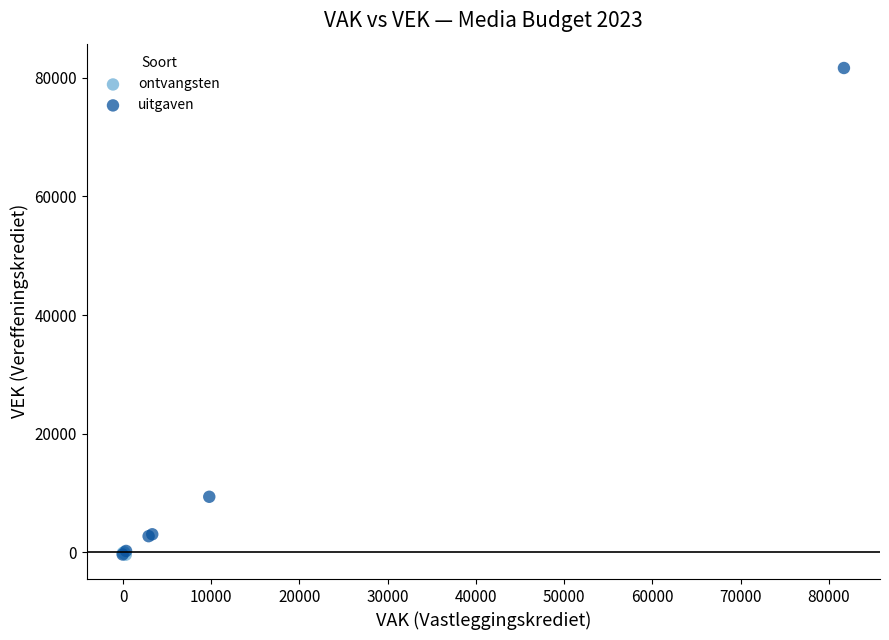

Which series has the widest spread of Y values?

uitgaven